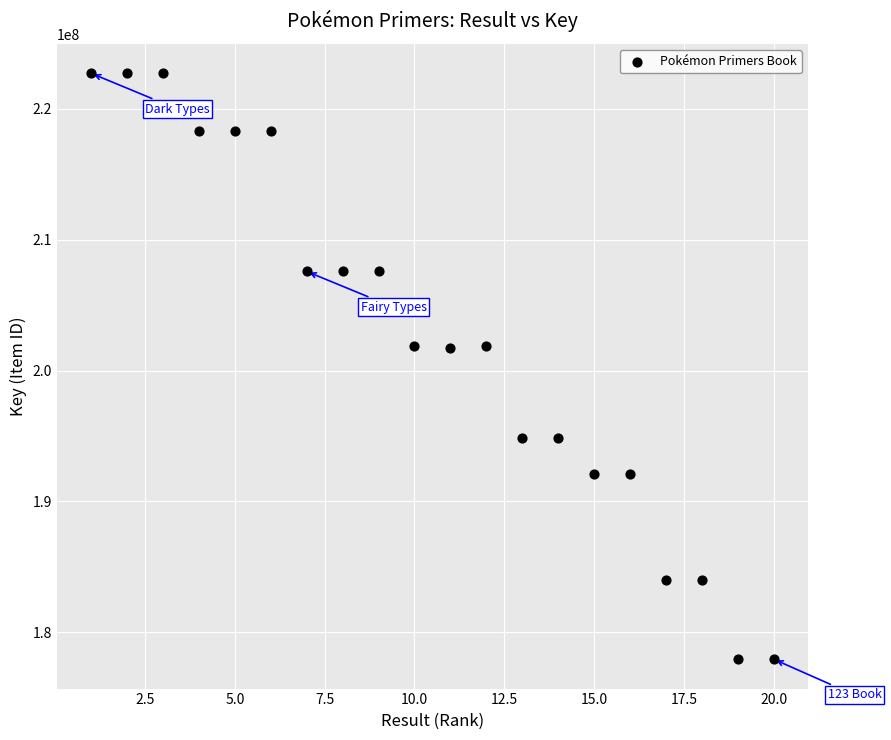

What is the range of Y values (max minus min)?

44817668